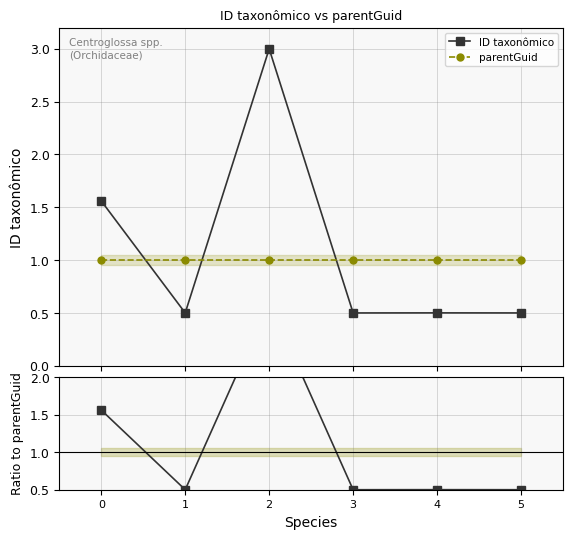

How many interior local valleys does the ID taxonômico / parentGuid series have?

2